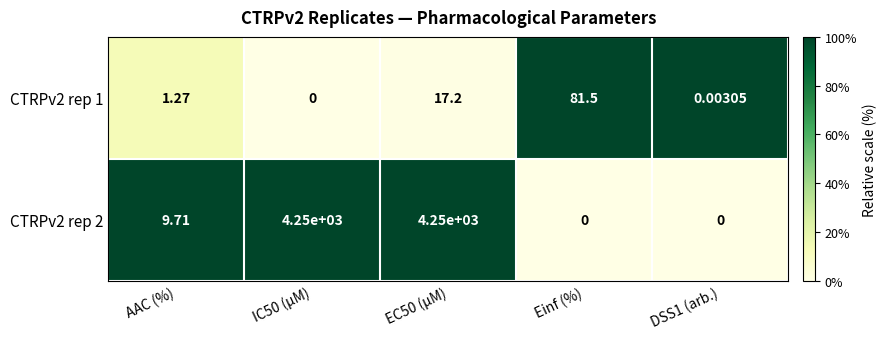

Count the number of categories in the chart.

5